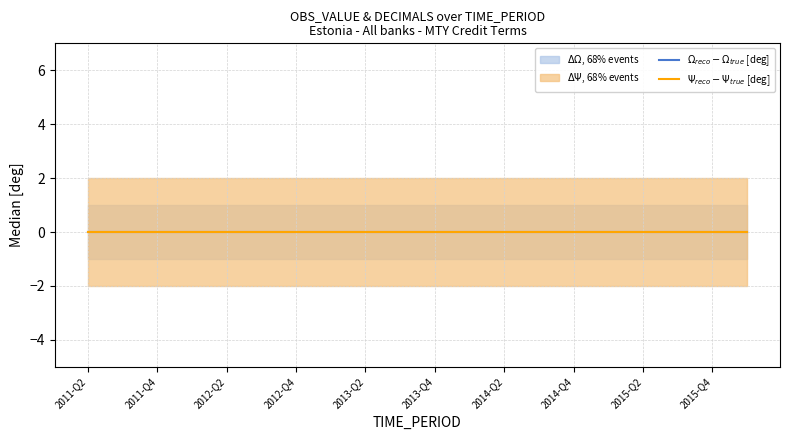

Which category has the highest value across all series?

2011-Q2